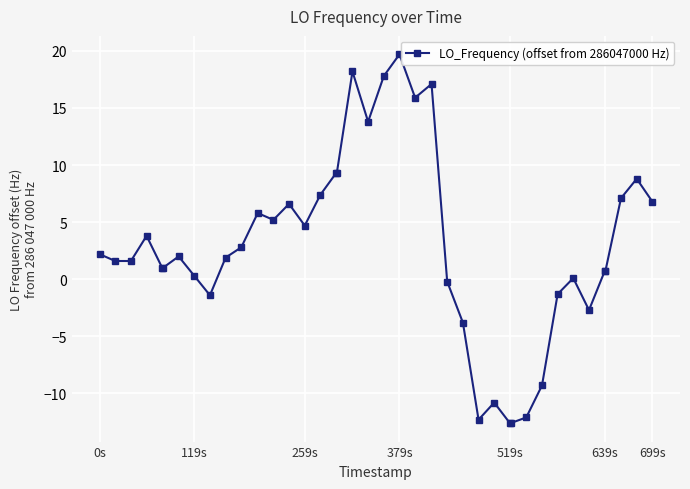

True or false: there are more than 2 points higher than both neighbors.

True